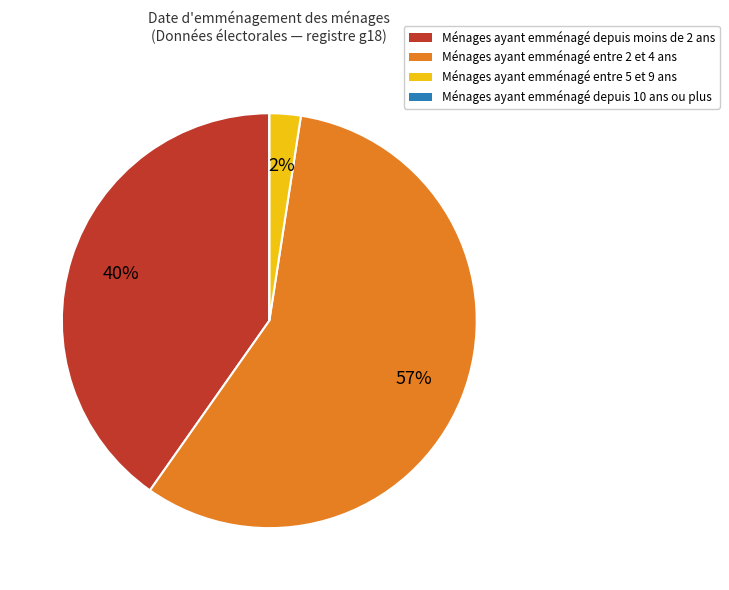

Is there any slice that represents more than half of the pie?

Yes